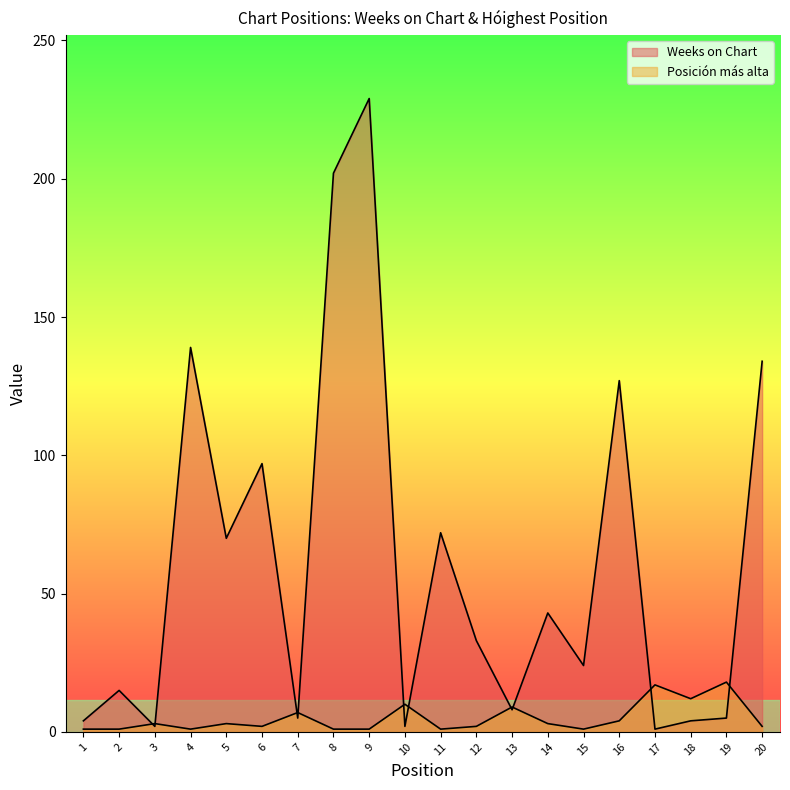

What is the sum of the Posición más alta values at 3 and 18?

15